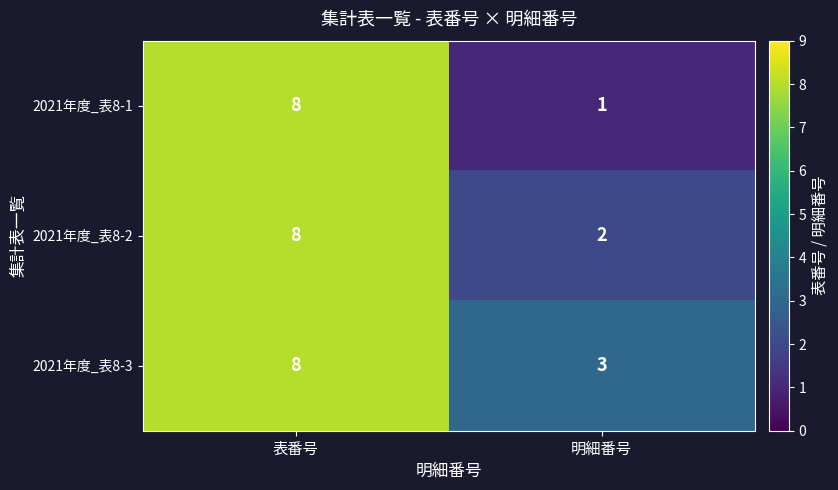

Is it true that 2021年度_表8-1 equals 8 at 表番号?

True